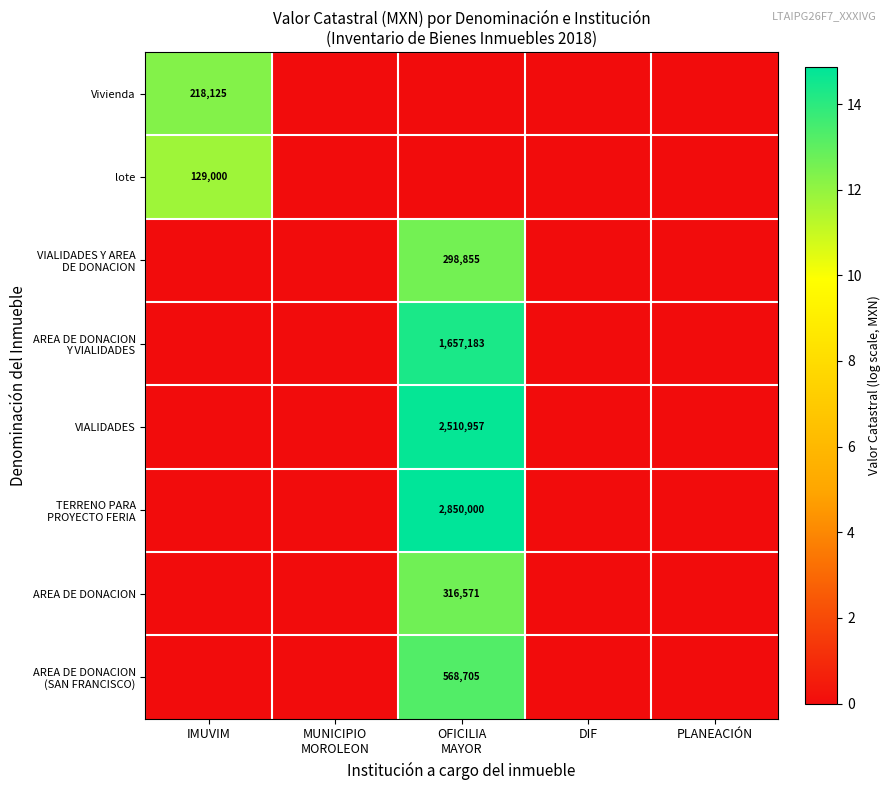

List the series in order of their peak value, highest first.

TERRENO PARA PROYECTO FERIA, VIALIDADES, AREA DE DONACION Y VIALIDADES, AREA DE DONACION (SAN FRANCISCO), AREA DE DONACION, VIALIDADES Y AREA DE DONACION, Vivienda, lote